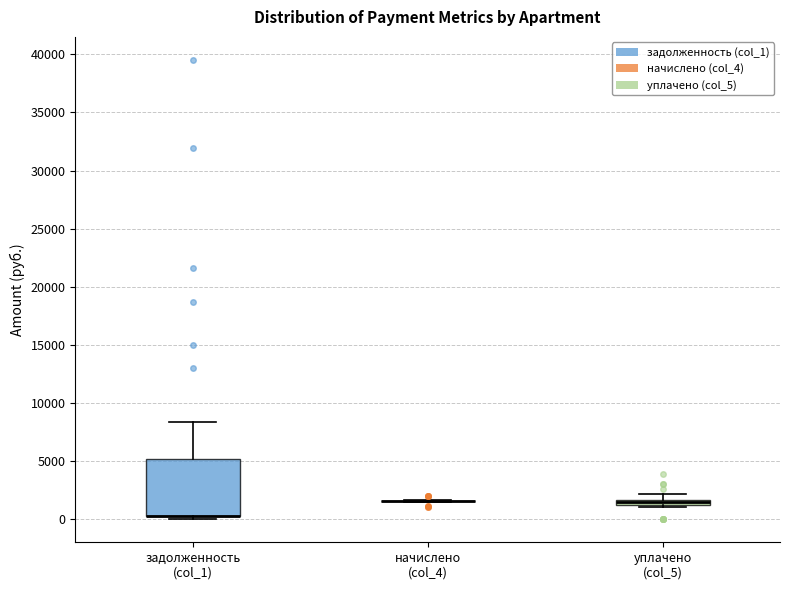

Comparing the boxes themselves (not the whiskers), which one is the tallest?

задолженность (col_1)